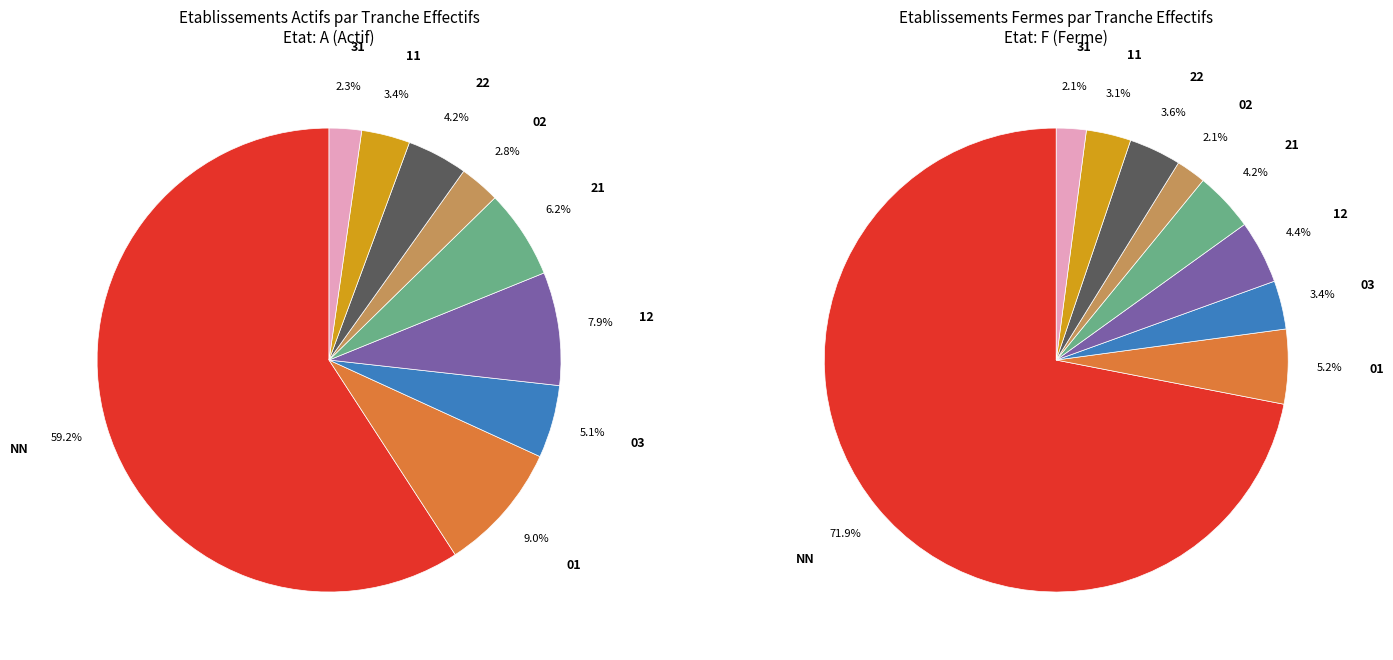

What percentage is NOT represented by 11?

96.8%